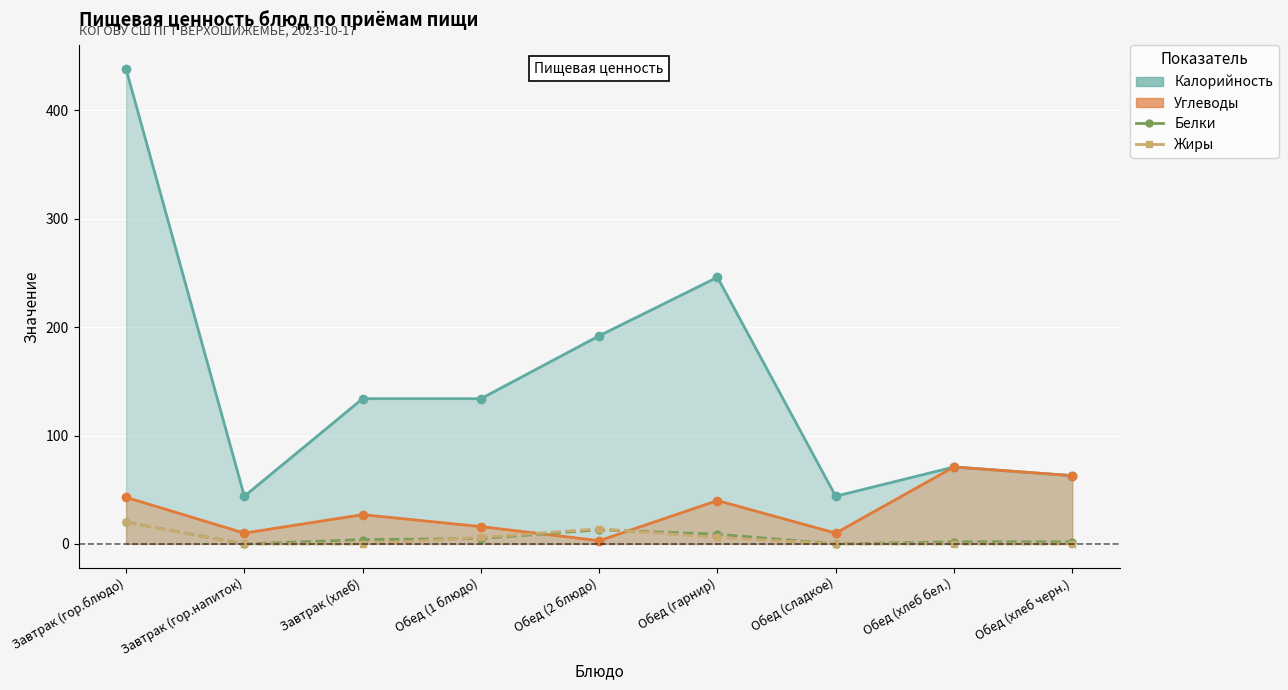

How many positive values does the Белки series have?

7